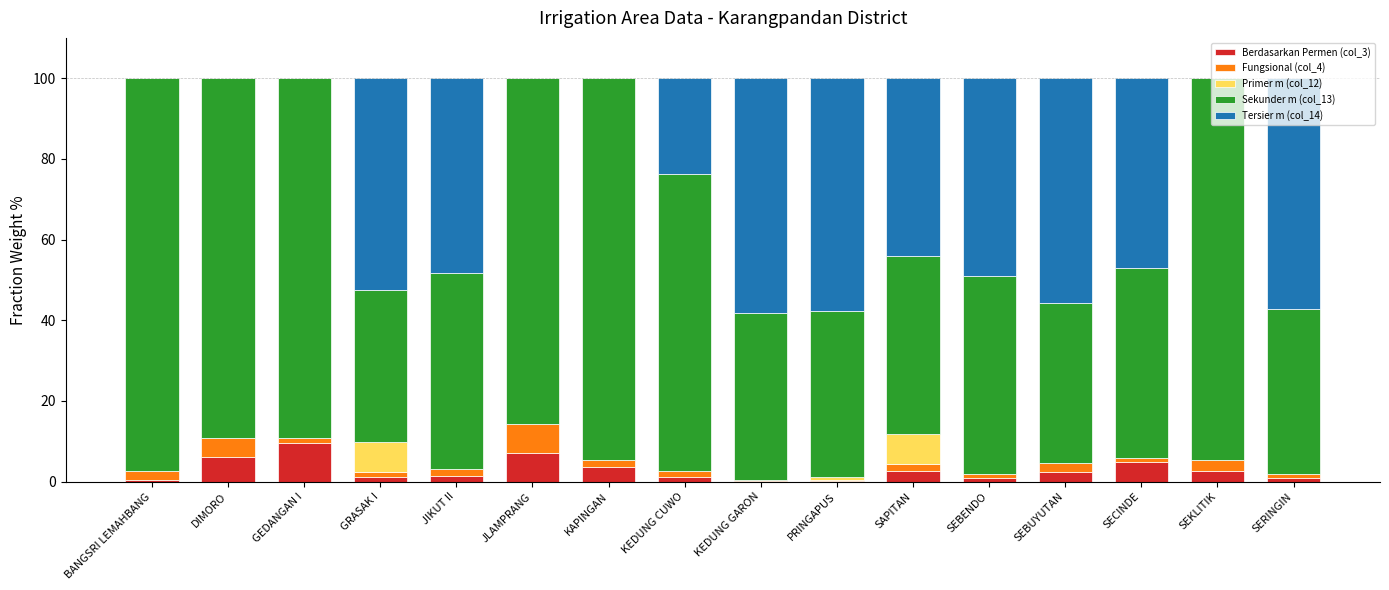

How many data points does each series have?

16